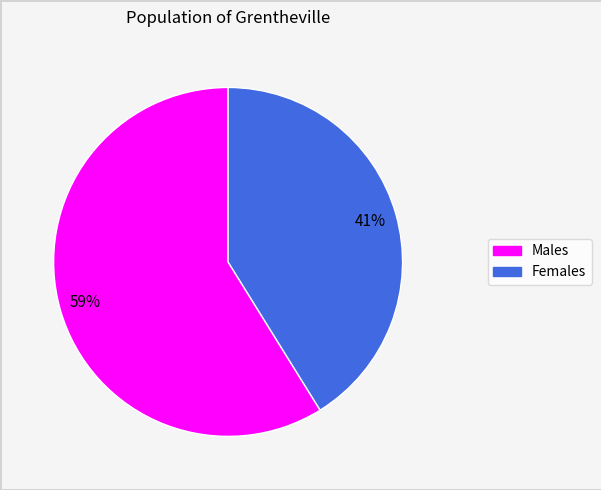

To the nearest percent, what portion does Males represent?

59%